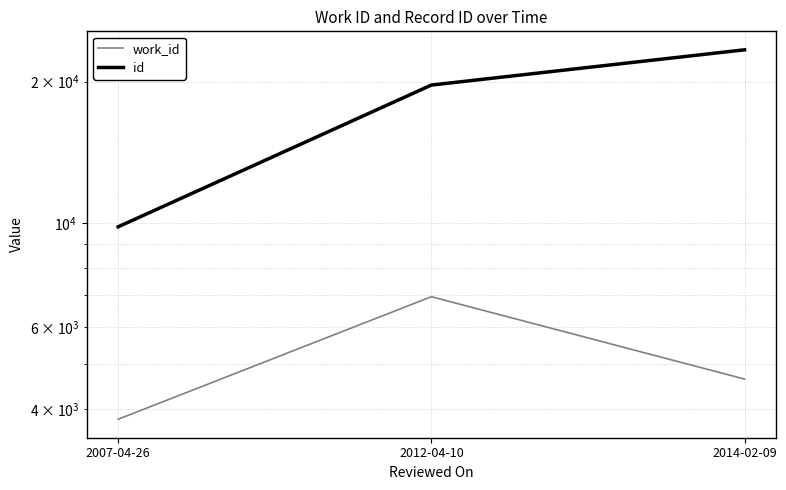

Which label corresponds to the largest value in the chart?

2014-02-09